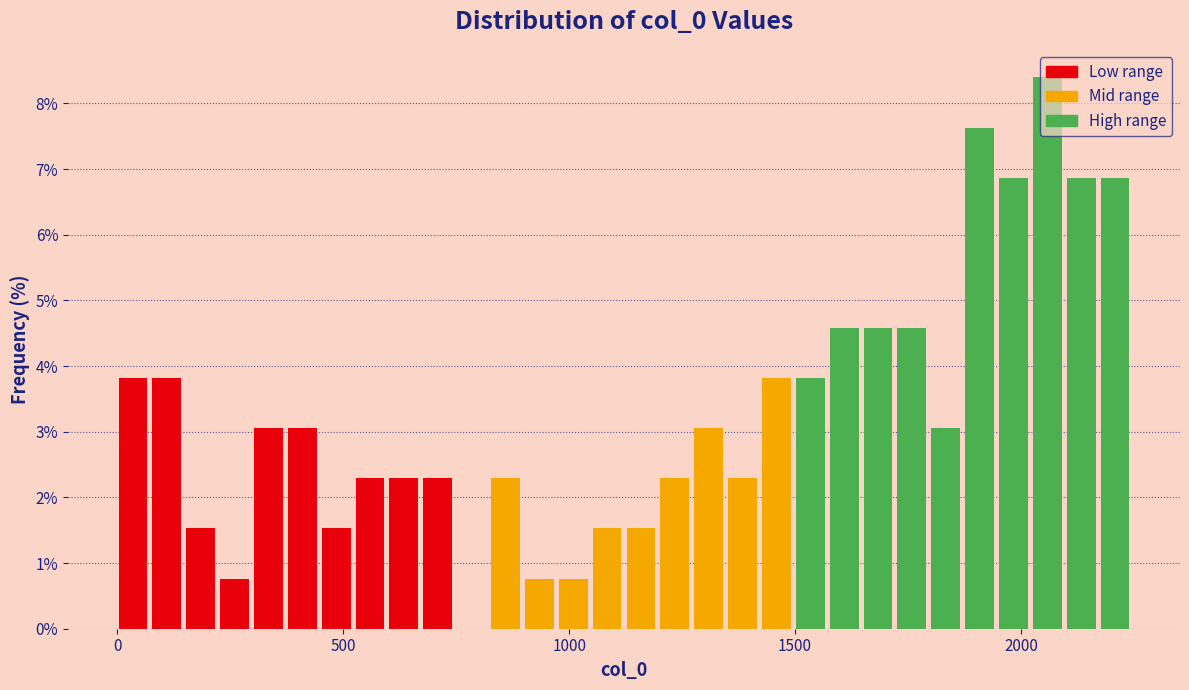

Read against the x-axis, roughly where is the centre of the tallest bar?

2050